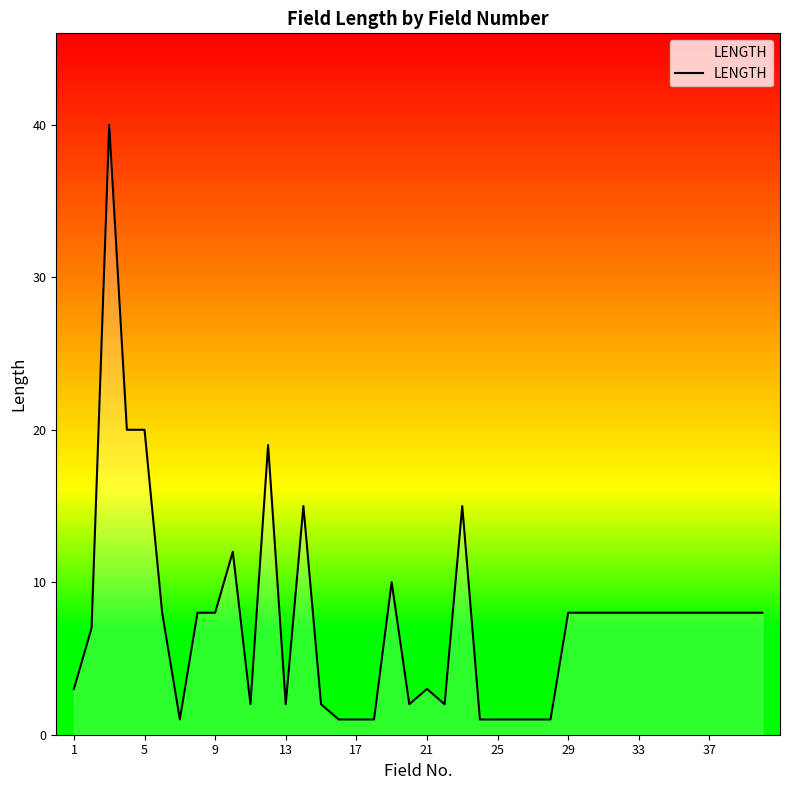

What is the average value?

8